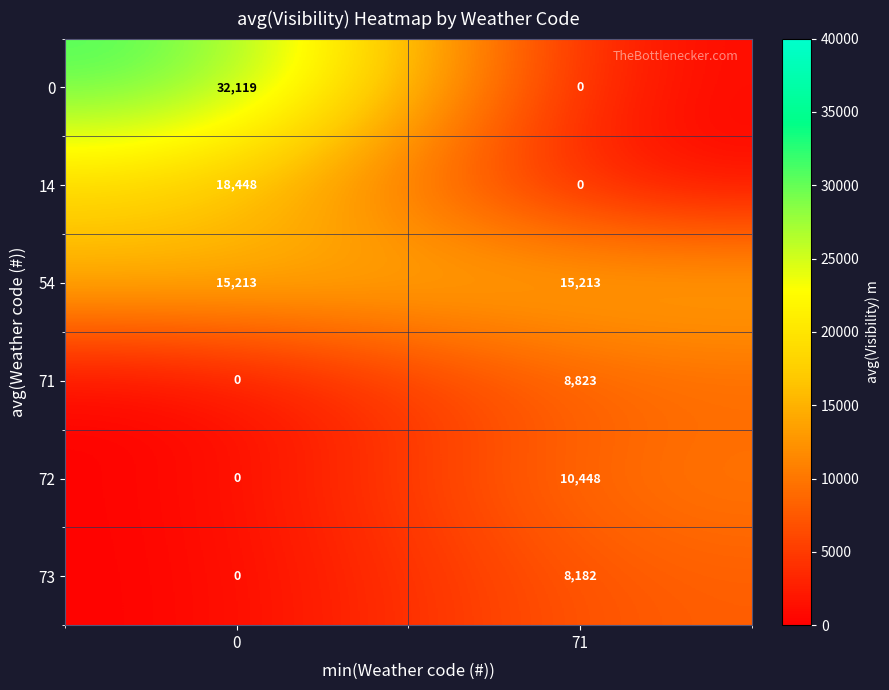

Which series has the widest spread of values?

0